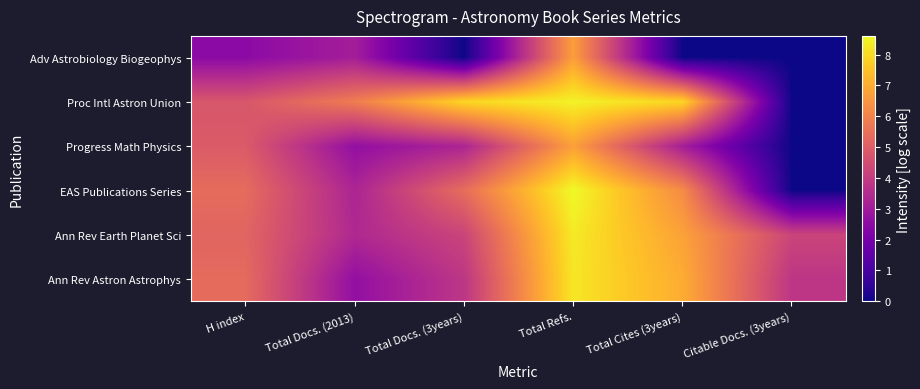

What is the total value across all series at H index?

28.1